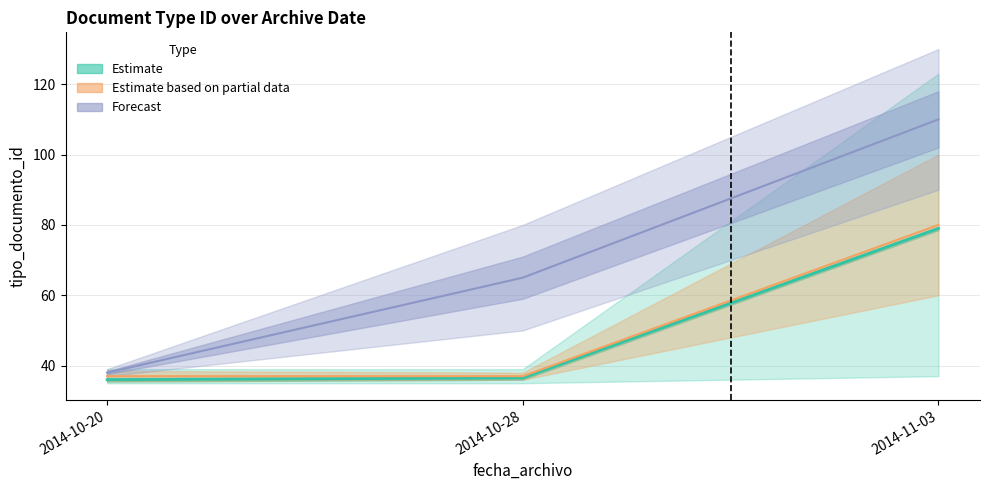

How many values in the Estimate based on partial data series exceed 37?

1